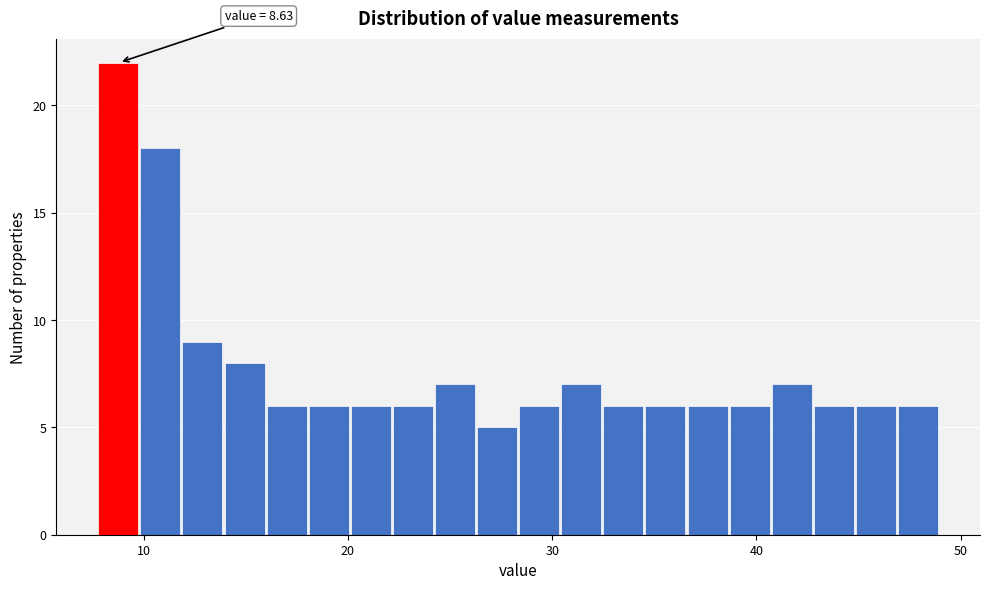

Around what value on the x-axis is the tallest bar? Give the approximate position of its centre, as read against the axis.

9